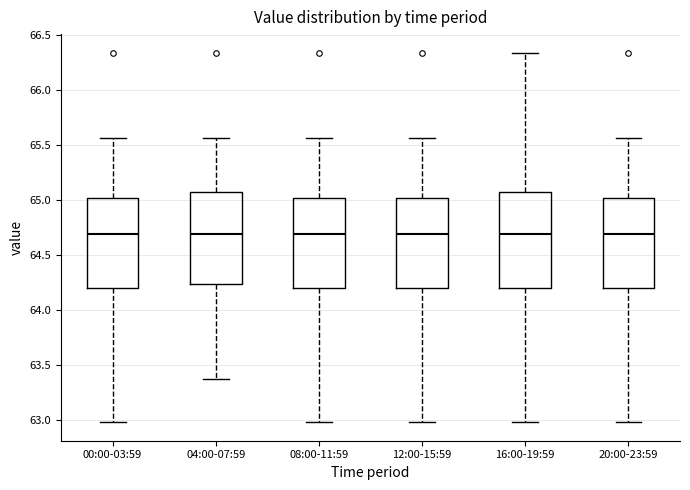

Where is the lower edge of the box for 20:00-23:59 on the y-axis? The values are not printed on the chart, so give them approximately, as read against the axis.

64.20